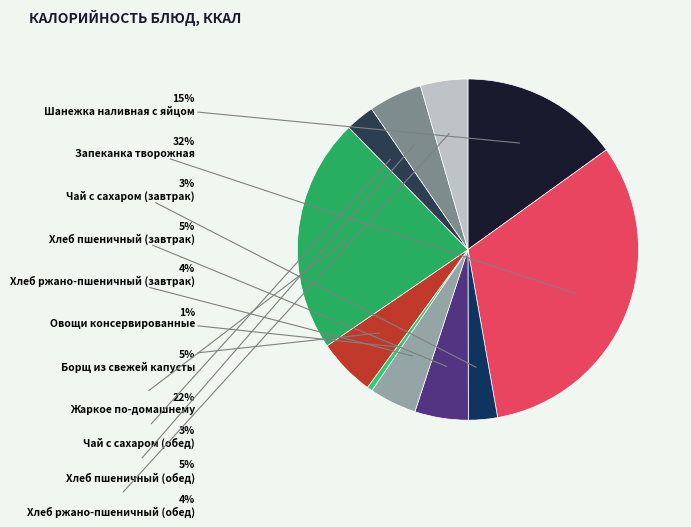

What is the smallest slice in the pie chart?

Овощи консервированные